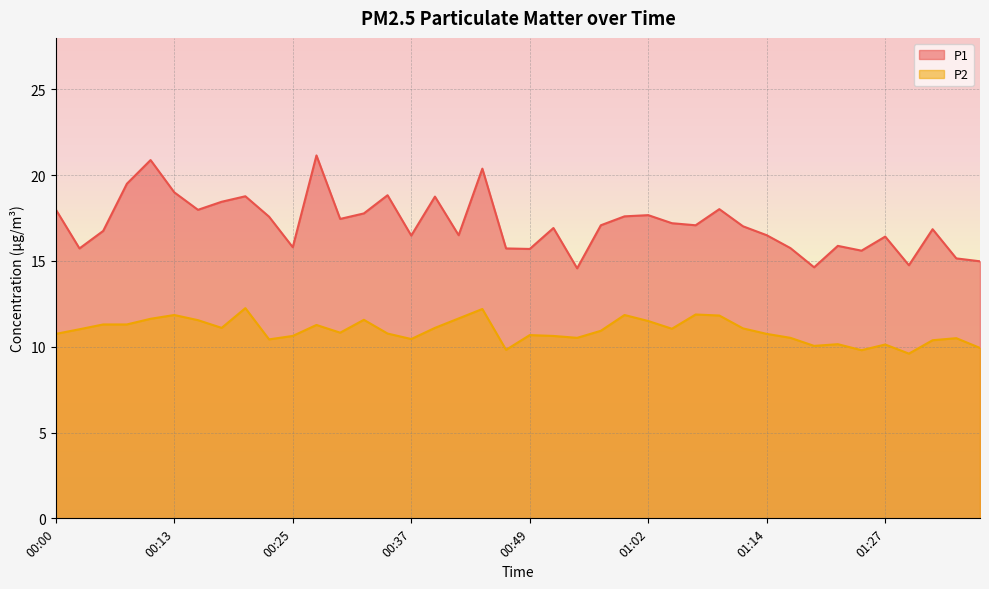

Which series has the widest spread of values?

P1